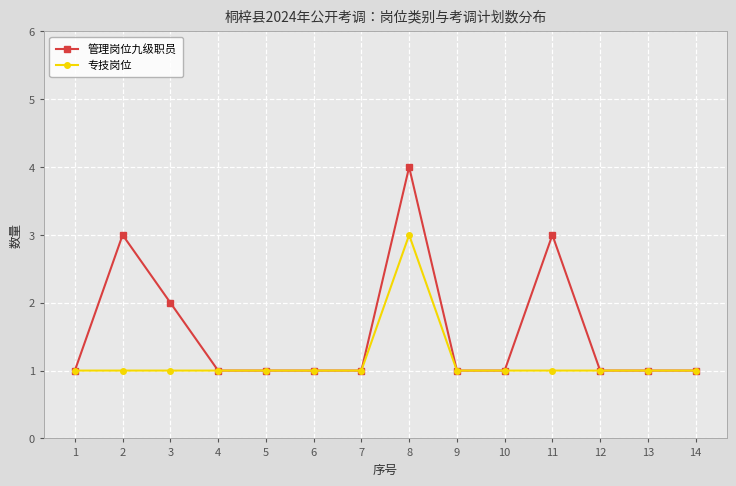

Does the chart have visible grid lines?

Yes